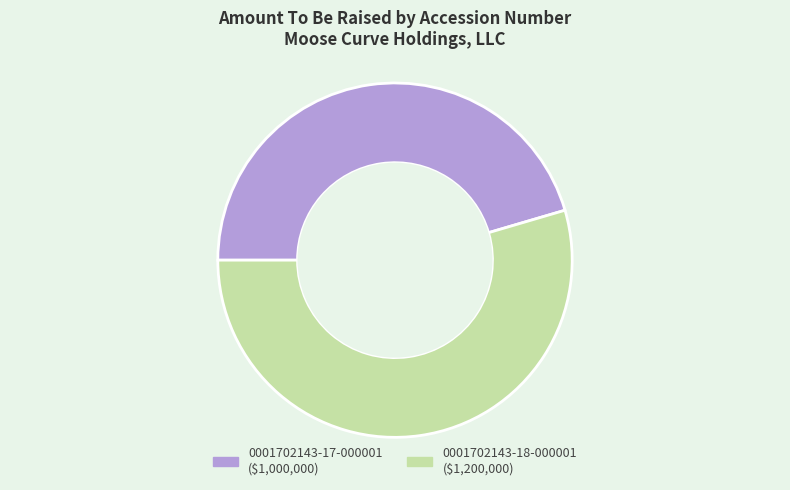

What is the largest slice in the pie chart?

0001702143-18-000001